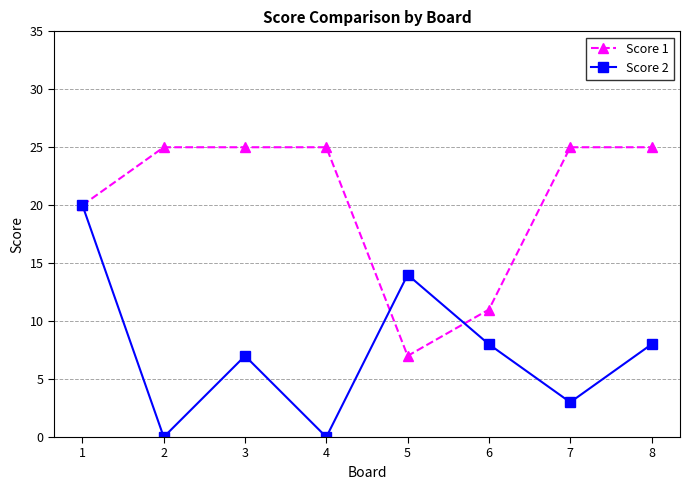

Does the chart have visible grid lines?

Yes